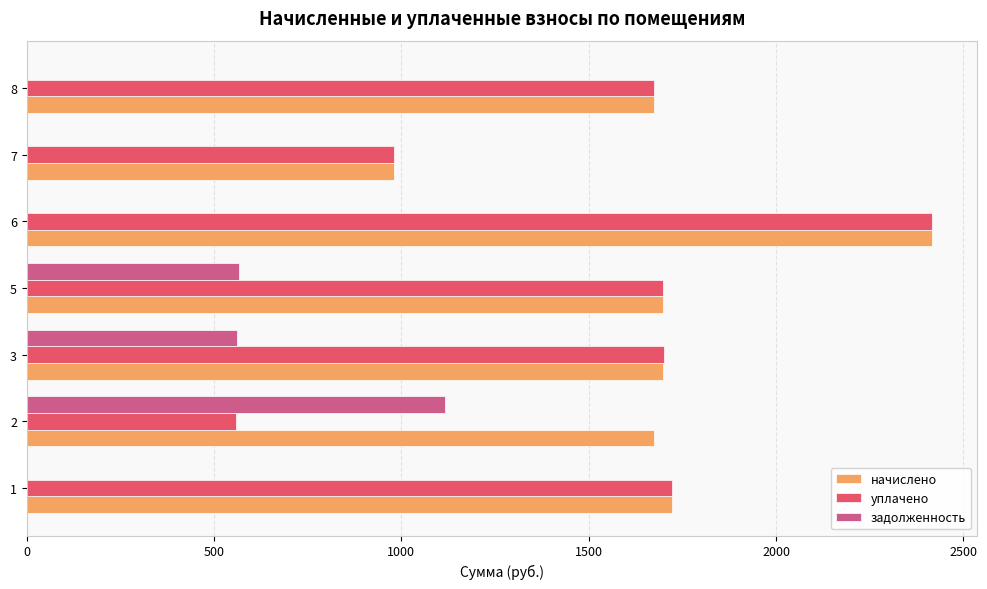

Which label corresponds to the largest value in the chart?

6